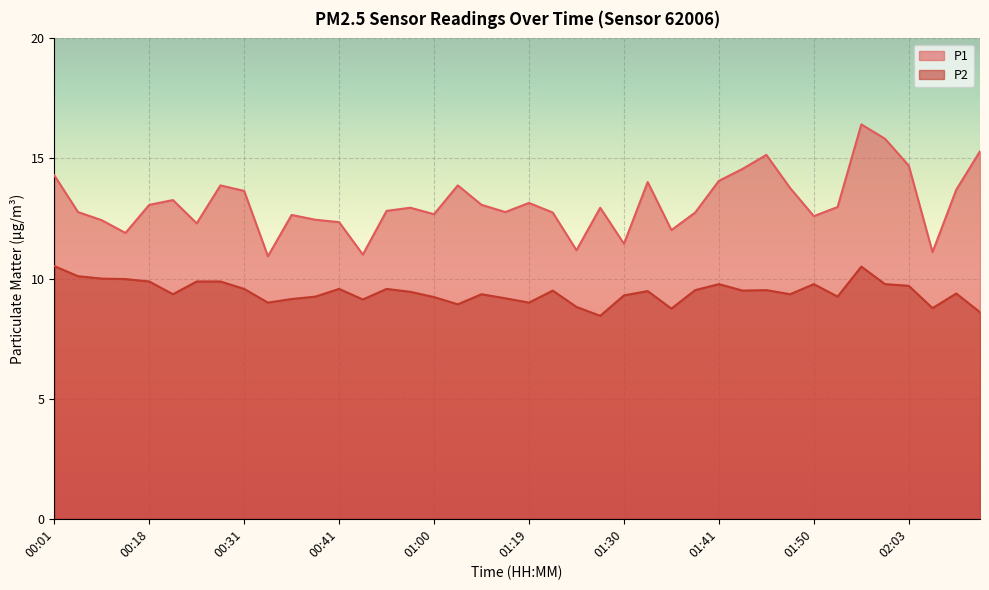

The value of P1 at 01:00 is 12.7. True or false?

True